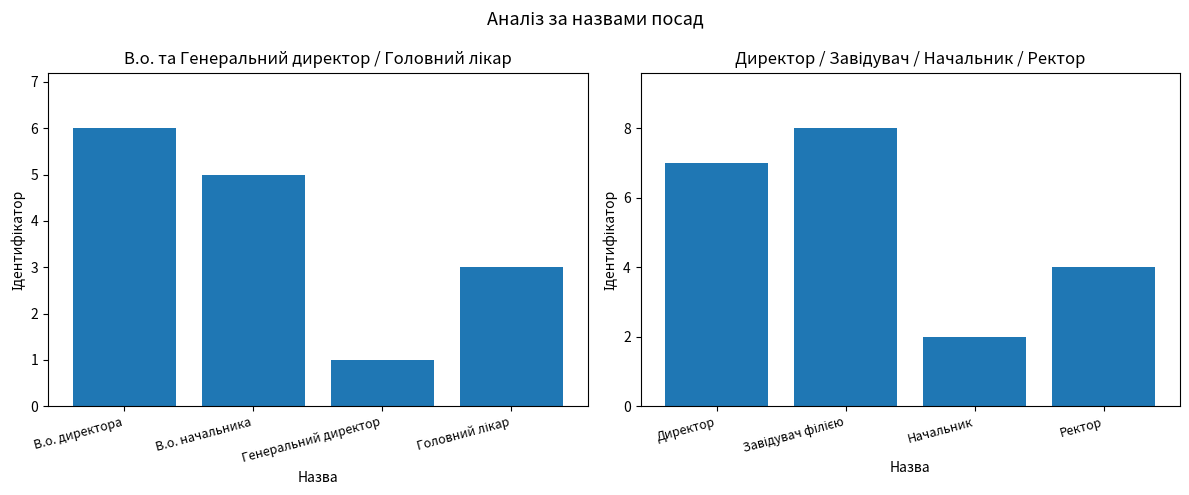

What is the difference between the values at Директор and Ректор?

3